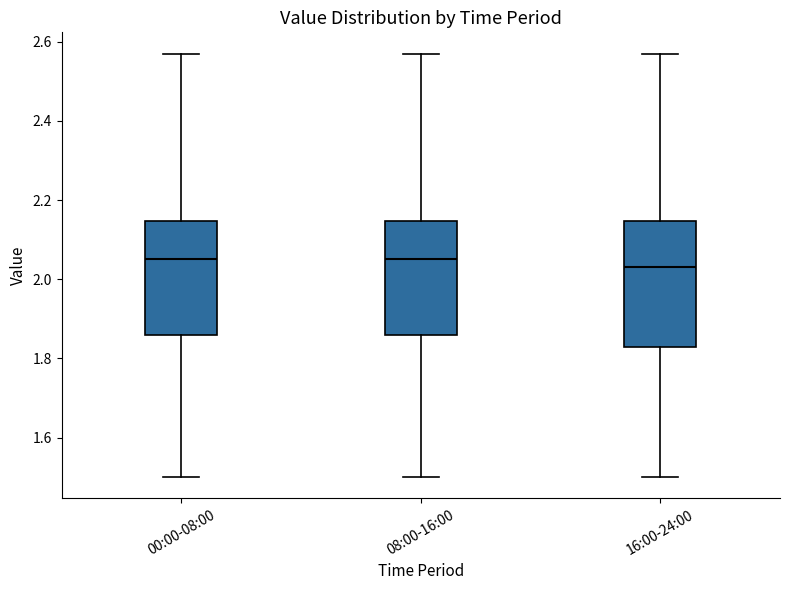

Reading left to right, transcribe this box plot: for each box, give where its median line is, the range the box spans, and where its two whiskers end, as read against the y-axis. The values are not printed on the chart, so give them approximately, as read against the axis.

00:00-08:00: median 2.06, box 1.86 to 2.14, whiskers 1.50 to 2.58
08:00-16:00: median 2.06, box 1.86 to 2.14, whiskers 1.50 to 2.58
16:00-24:00: median 2.04, box 1.84 to 2.14, whiskers 1.50 to 2.58